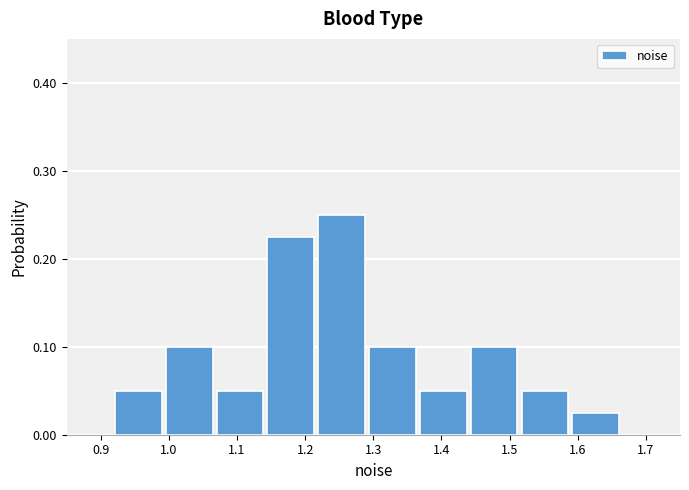

Reading left to right, transcribe this chart: for each bar, give the range it covers on the x-axis and its height. Neither the bar edges nor the heights are printed on the chart, so give them approximately, as read against the axes.

0.92 to 1.00: 0.05
1.00 to 1.07: 0.10
1.07 to 1.14: 0.05
1.14 to 1.22: 0.23
1.22 to 1.29: 0.25
1.29 to 1.37: 0.10
1.37 to 1.44: 0.05
1.44 to 1.52: 0.10
1.52 to 1.59: 0.05
1.59 to 1.67: 0.03